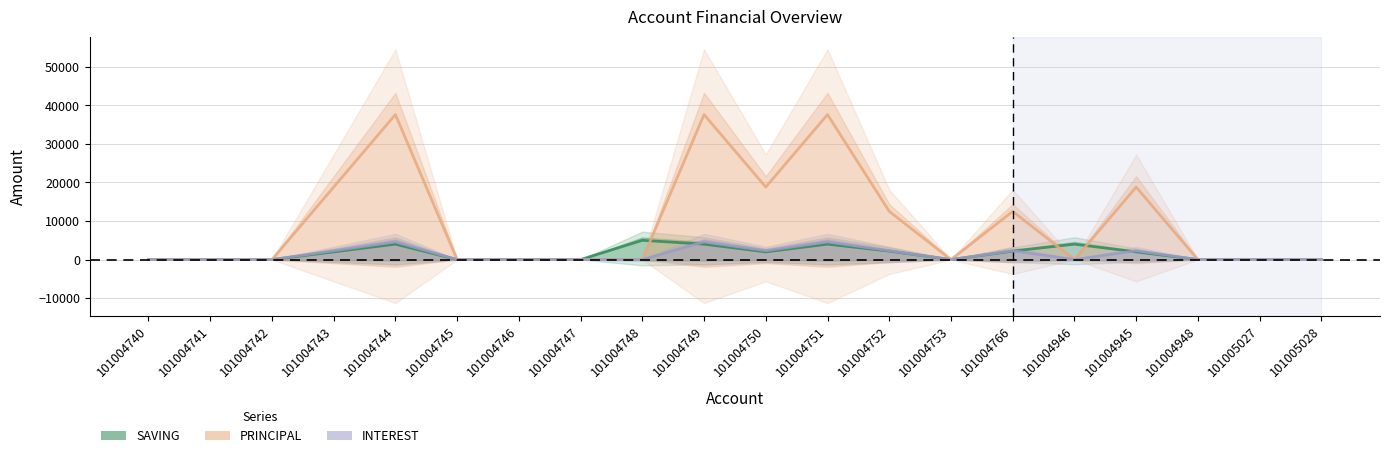

Rank the series by their maximum value, from lowest to highest.

INTEREST, SAVING, PRINCIPAL